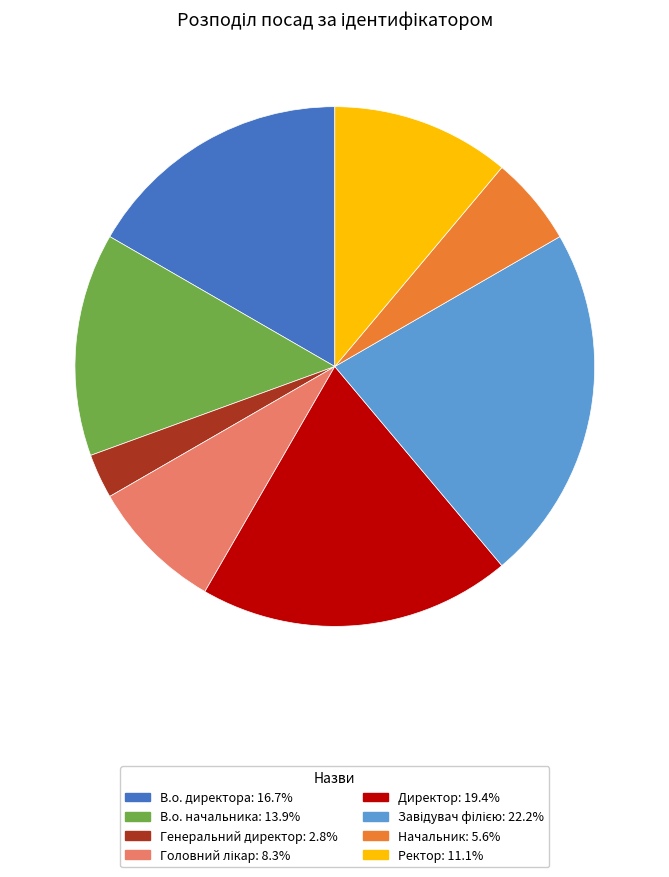

Which category has the smallest portion of the pie?

Генеральний директор